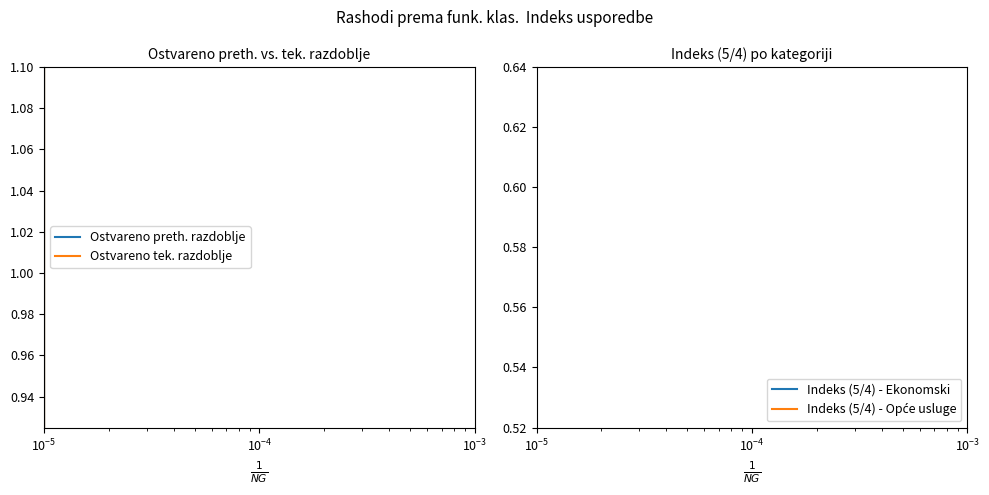

How many lines are shown in the chart?

4